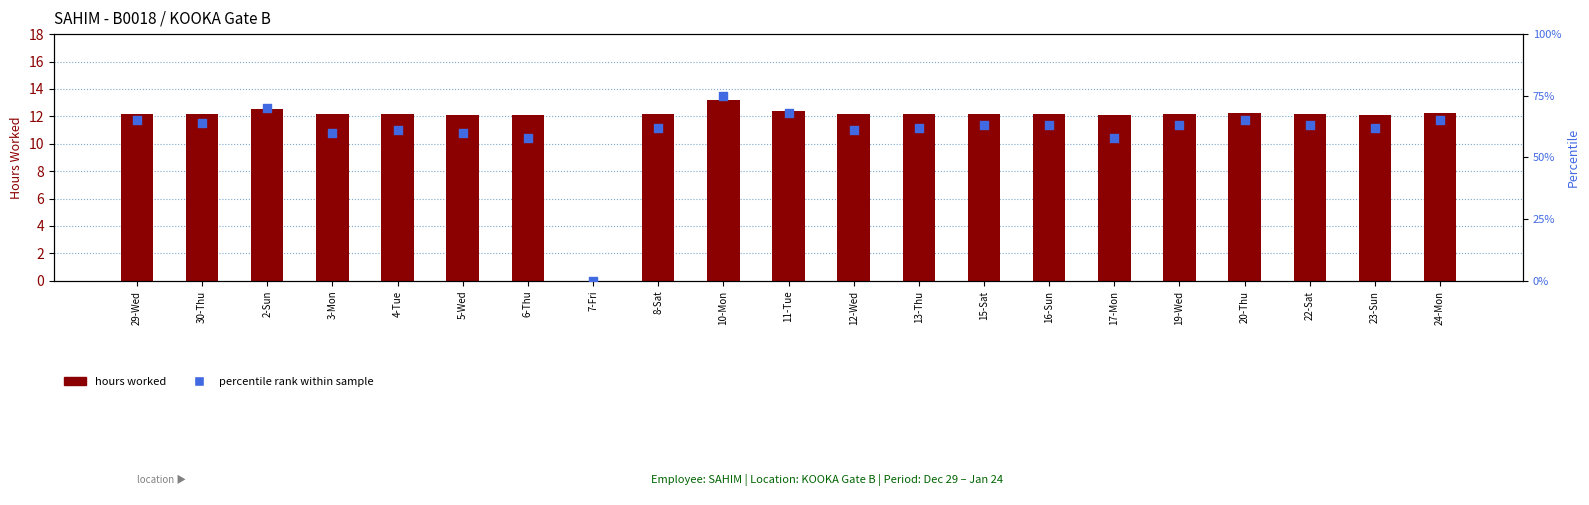

At how many categories does at least one series exceed 32?

20